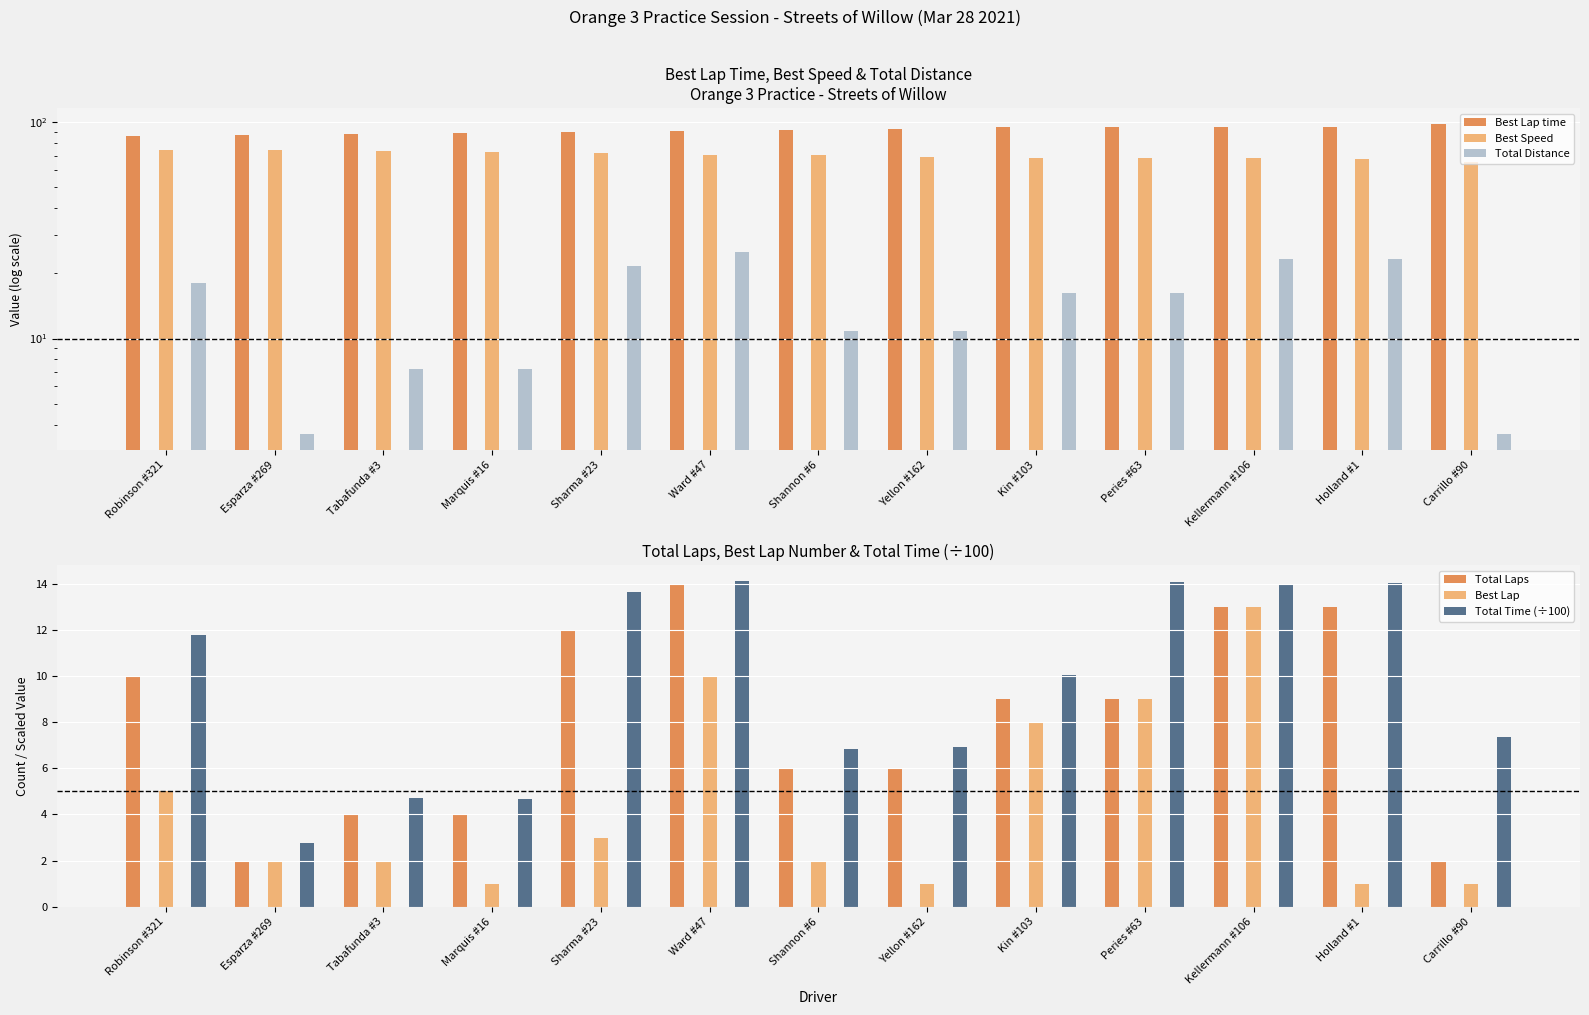

What value does the Total Distance series have at Peries #63?

16.2